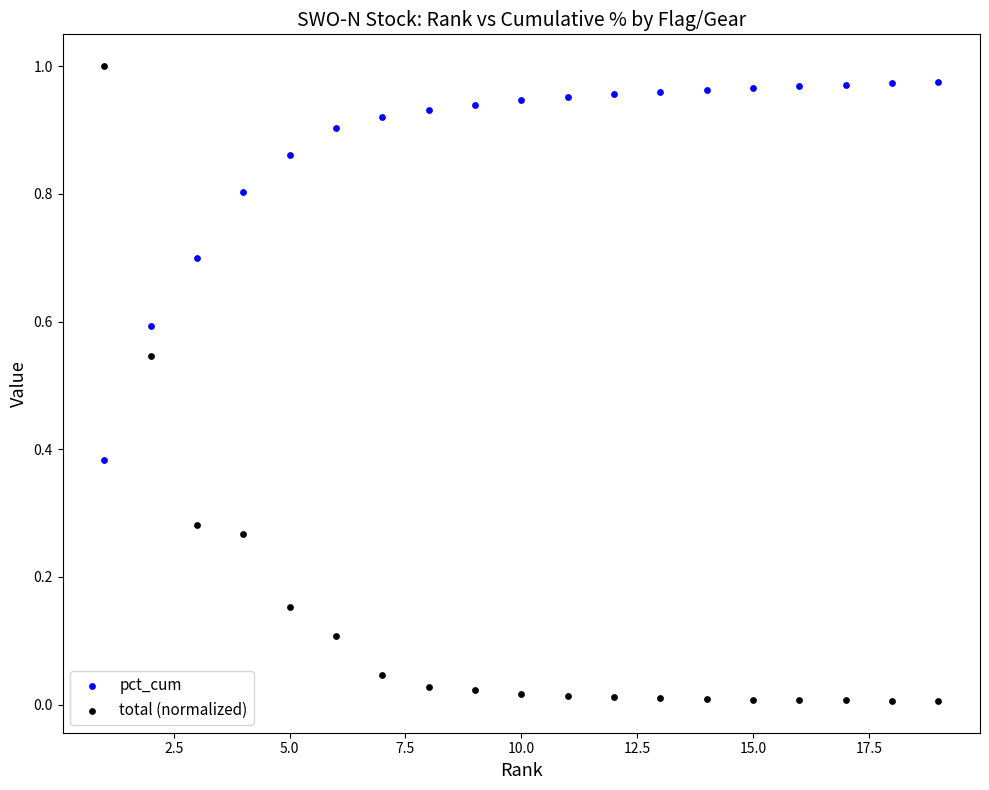

Which series has the largest Y range (max minus min)?

total (normalized)